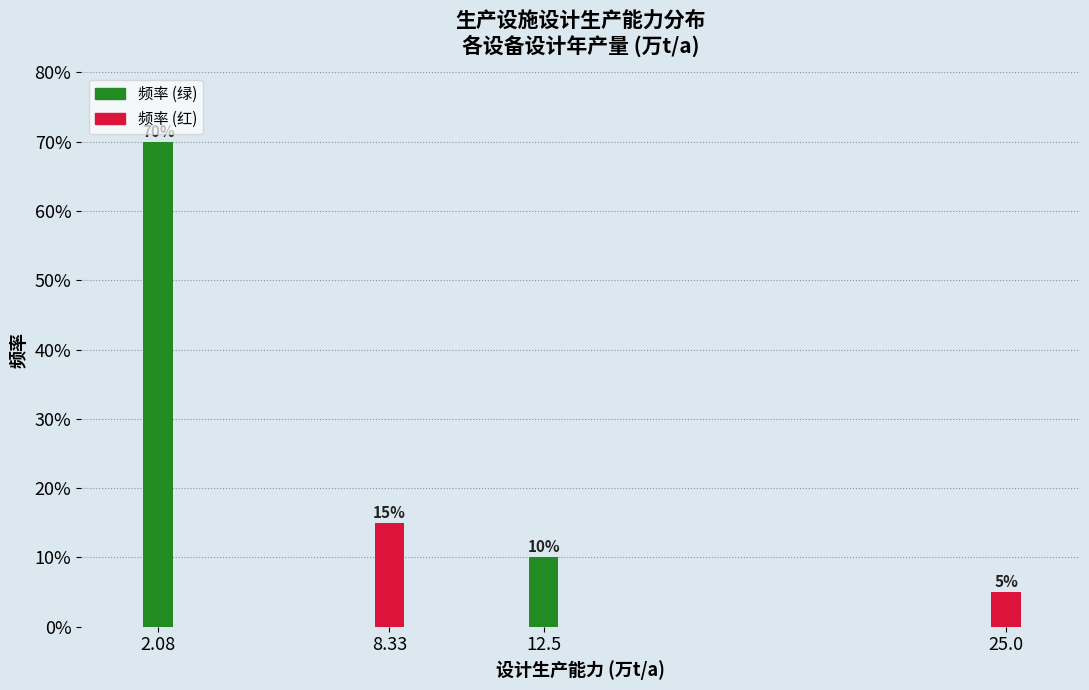

Reading left to right, what are all the values shown in this chart?

2.08=70	8.33=15	12.5=10	25.0=5